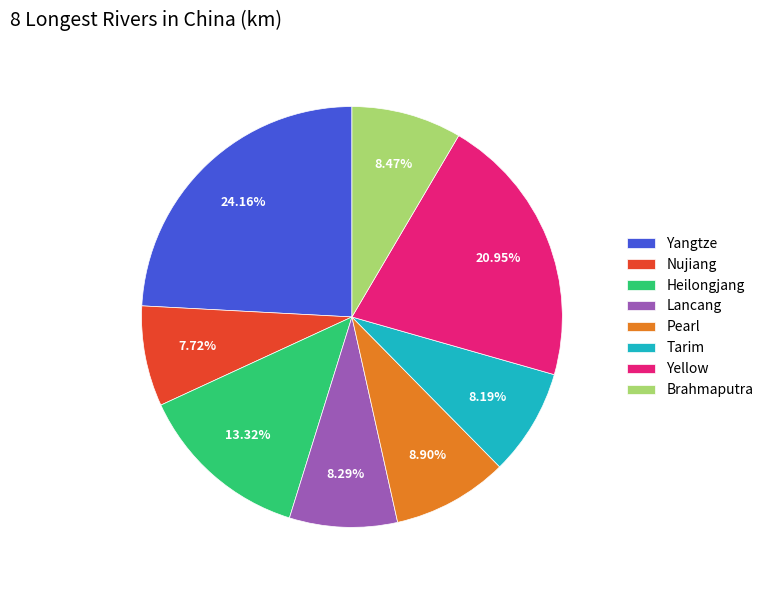

Between Yangtze and Brahmaputra, which is larger?

Yangtze